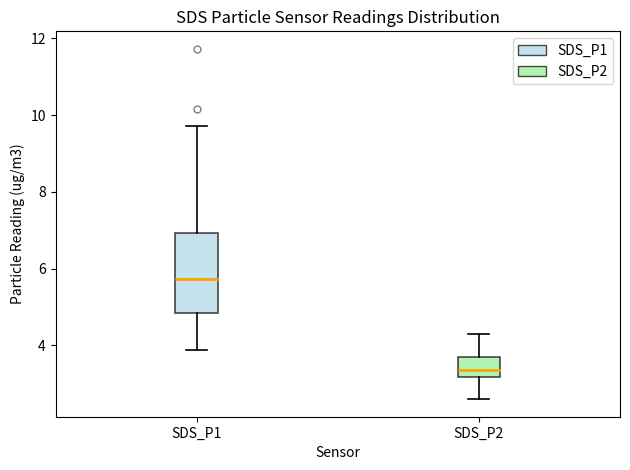

Reading left to right, transcribe this box plot: for each box, give where its median line is, the range the box spans, and where its two whiskers end, as read against the y-axis. The values are not printed on the chart, so give them approximately, as read against the axis.

SDS_P1: median 5.8, box 4.8 to 7.0, whiskers 3.8 to 9.8
SDS_P2: median 3.4, box 3.2 to 3.8, whiskers 2.6 to 4.4